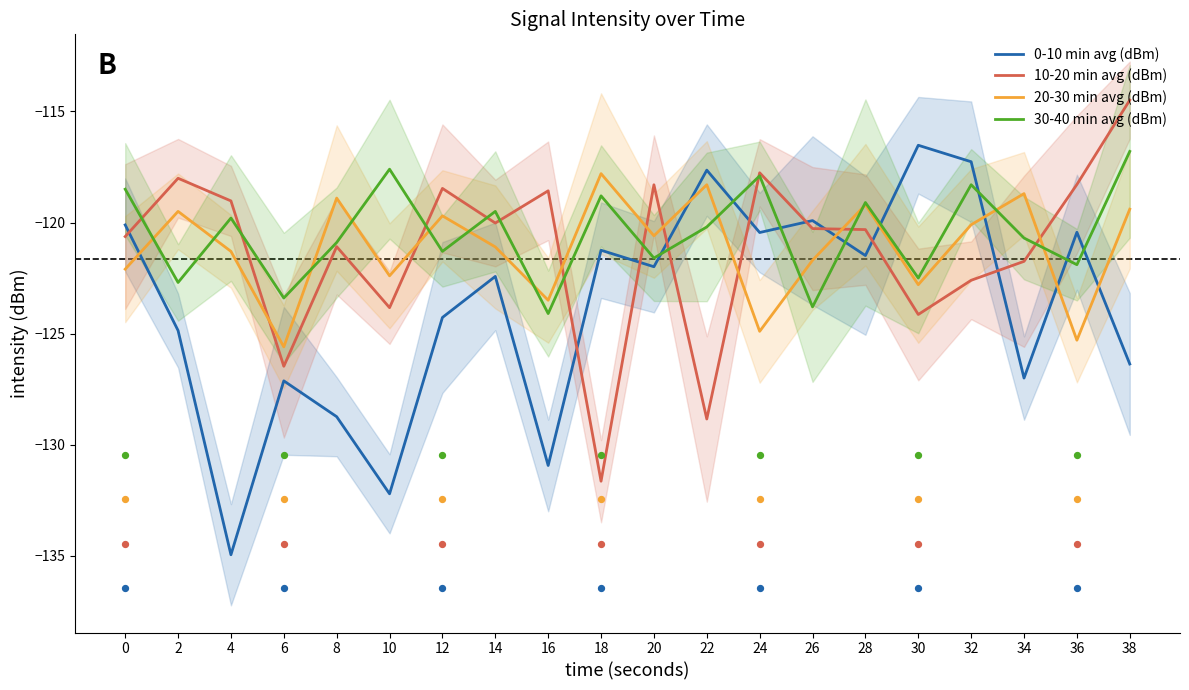

Which series has the largest total across all categories?

30-40 min avg (dBm)